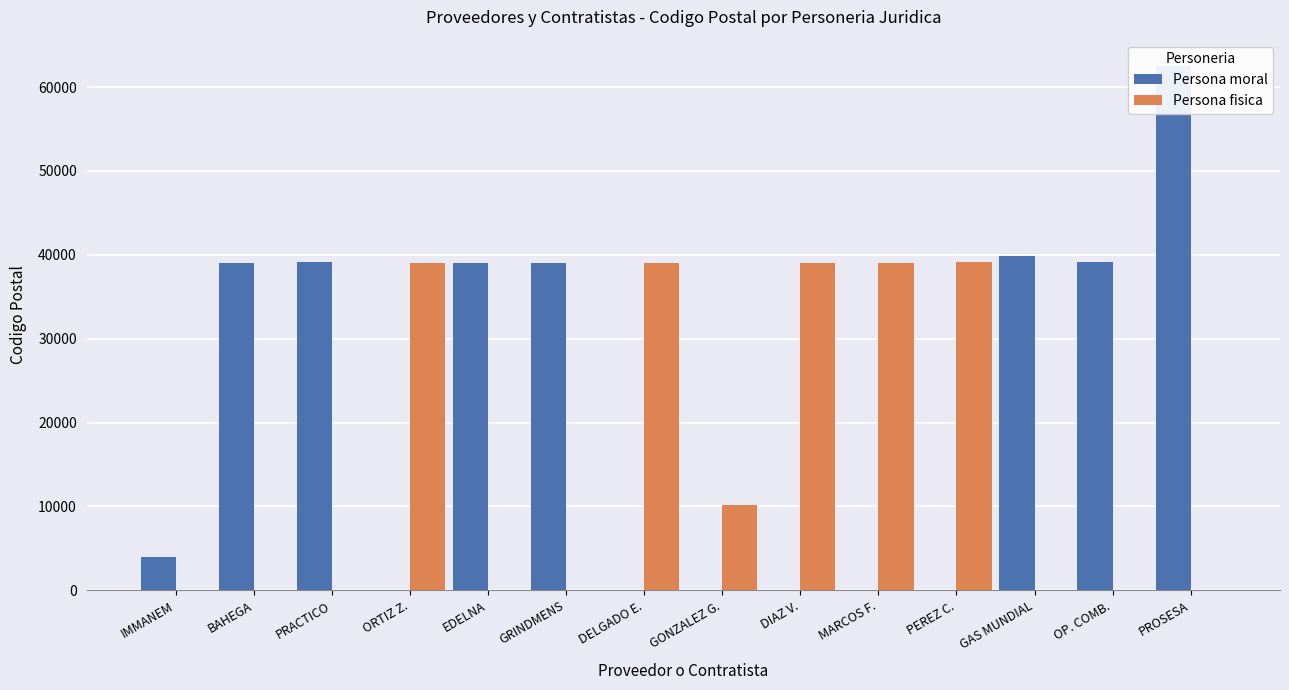

How many positive values does the Persona fisica series have?

6